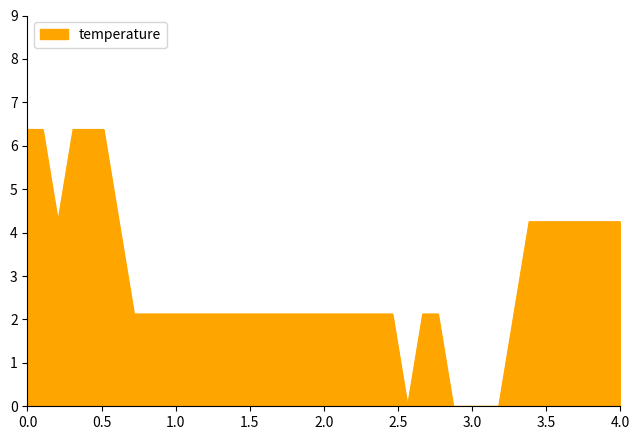

What is the greatest value displayed?

6.4